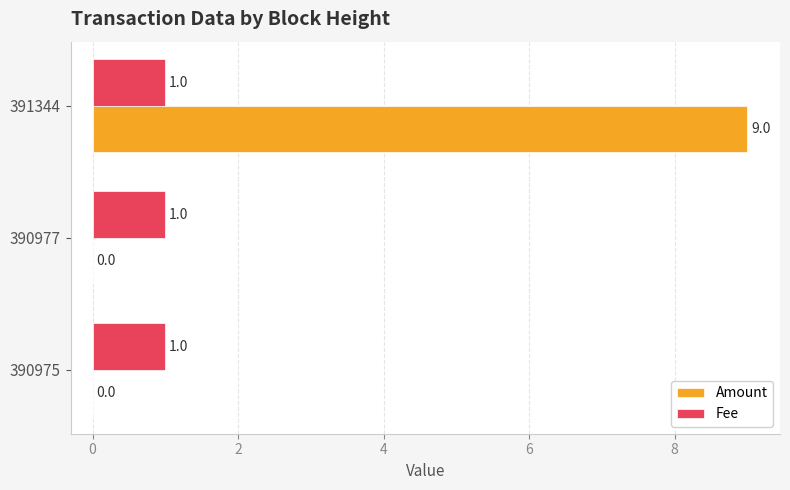

How many positive values does the Amount series have?

1